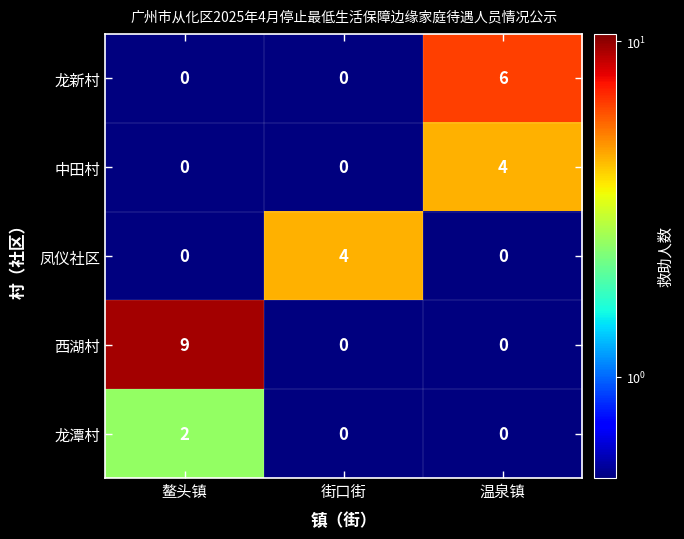

Between 鳌头镇 and 温泉镇, which series saw the biggest shift?

西湖村